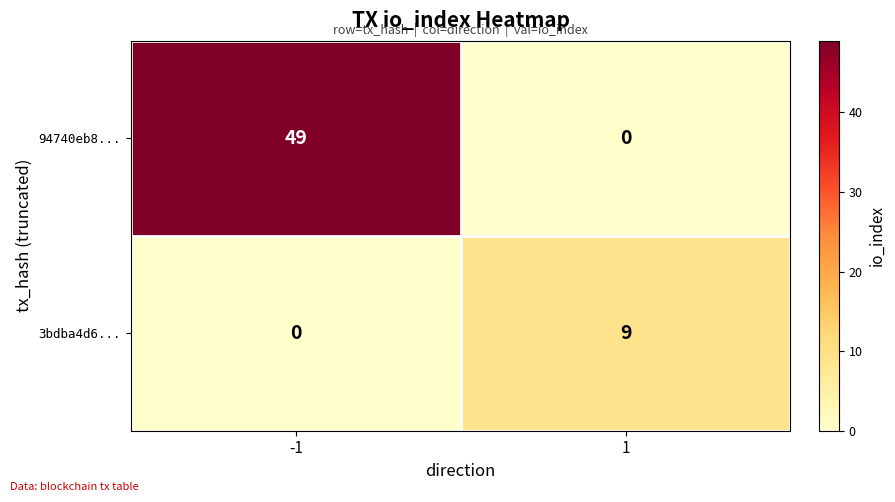

What is the sum of the 3bdba4d6... values at 1 and -1?

9